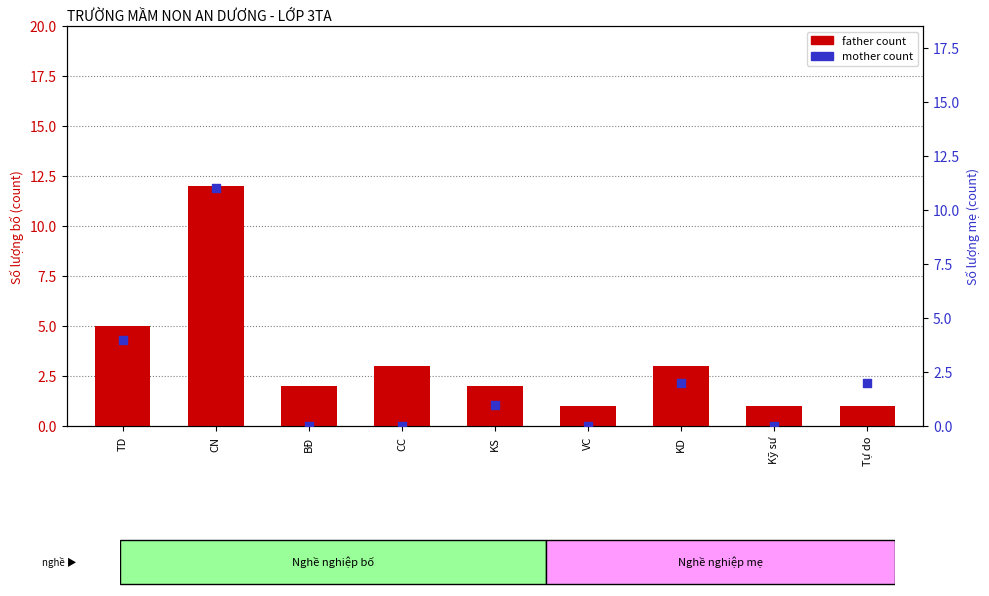

Which series has the largest Y range (max minus min)?

father count